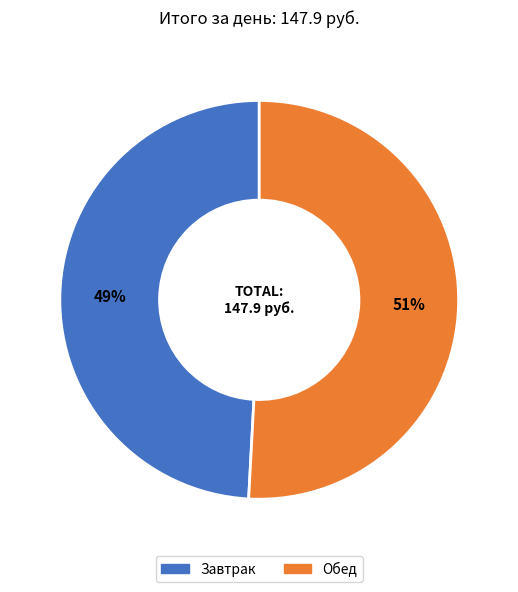

Rank the categories by value from highest to lowest.

Обед, Завтрак